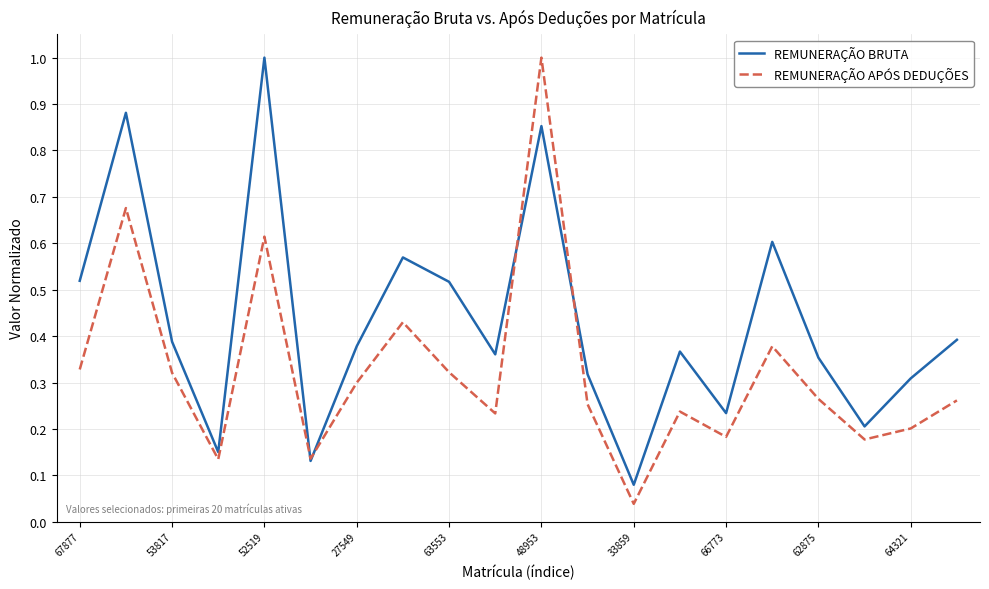

At how many categories does at least one series exceed 0?

20